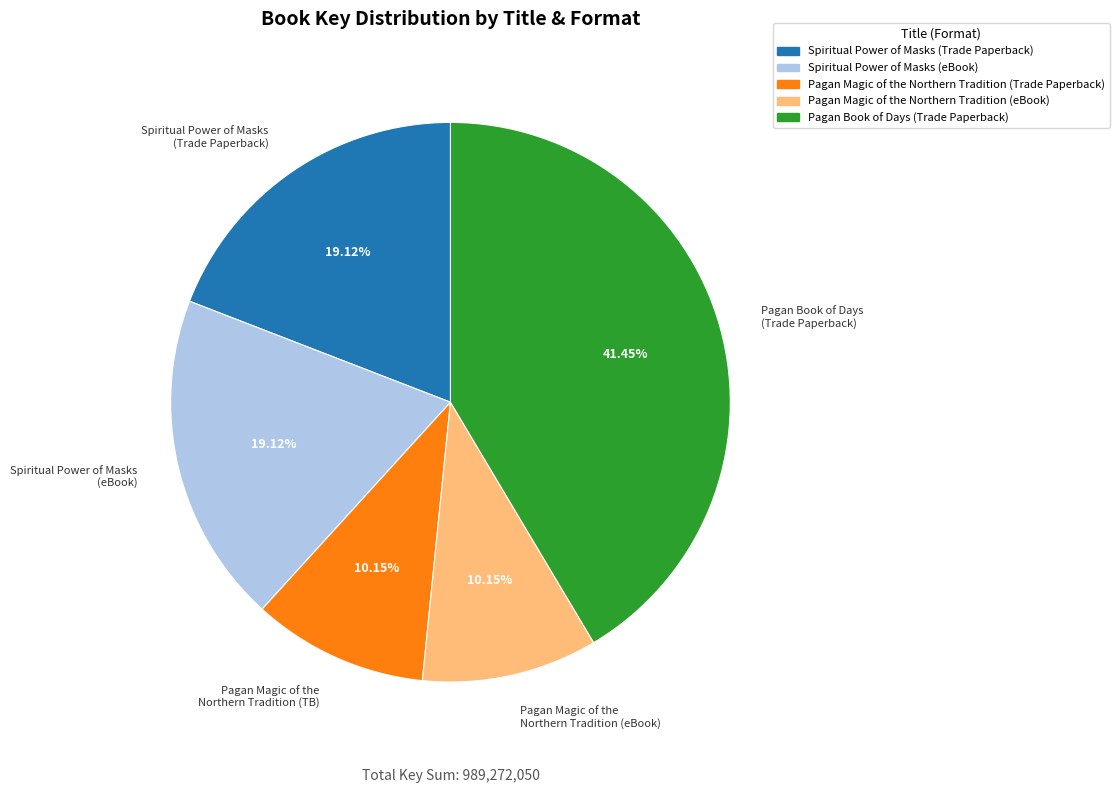

Is Spiritual Power of Masks (Trade Paperback) the majority of the pie?

No